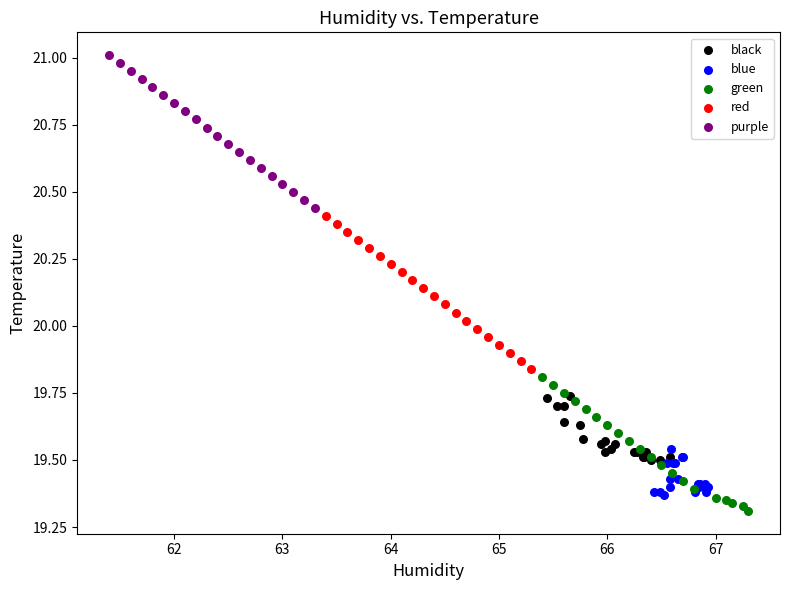

Which series reaches the minimum Y coordinate?

green